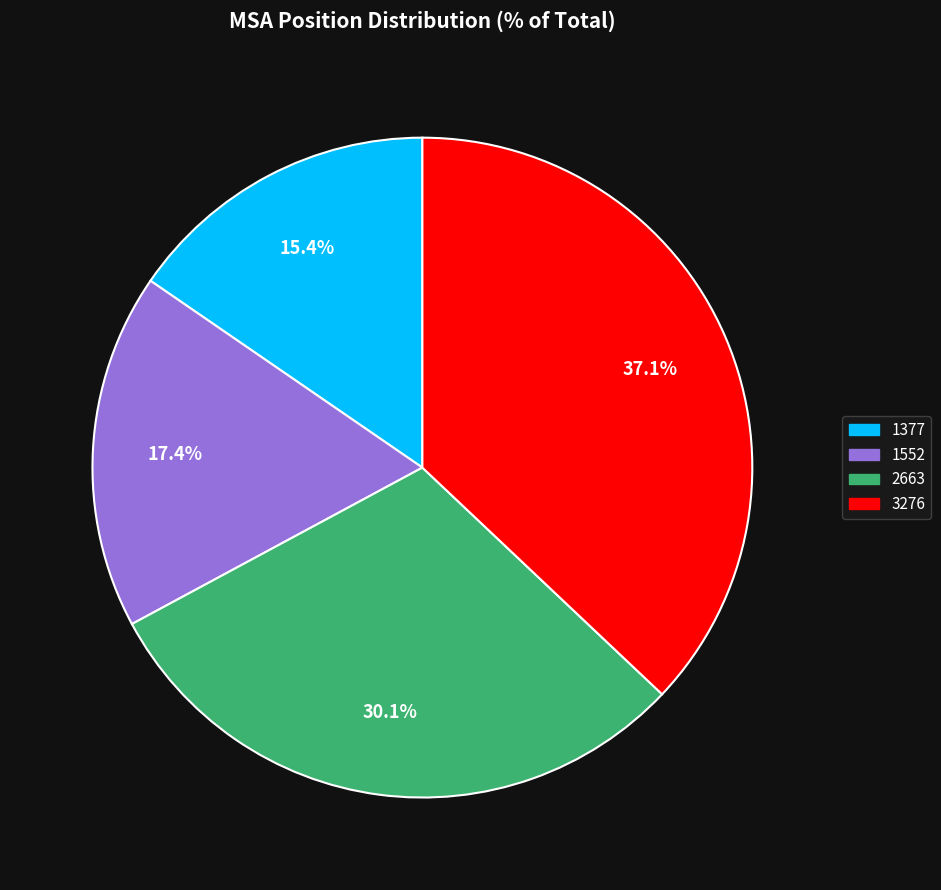

Which has a higher value, 2663 or 3276?

3276